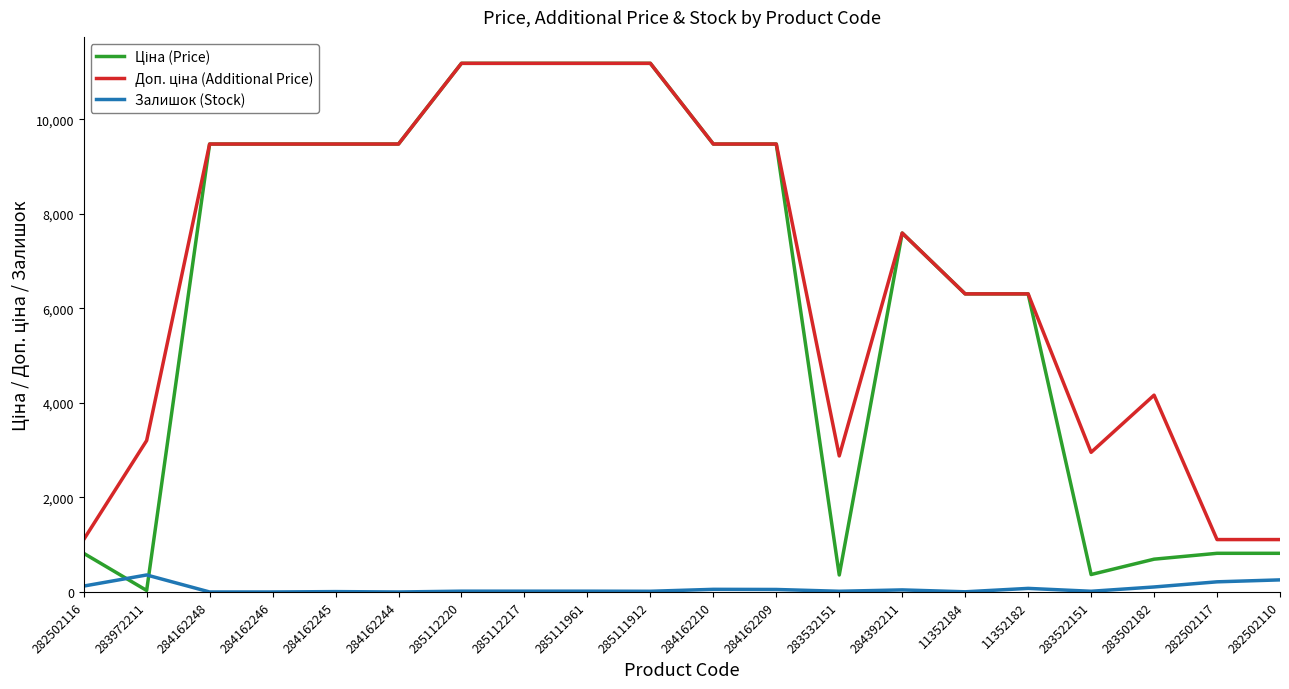

What is the highest value of the Залишок (Stock) series?

360.0